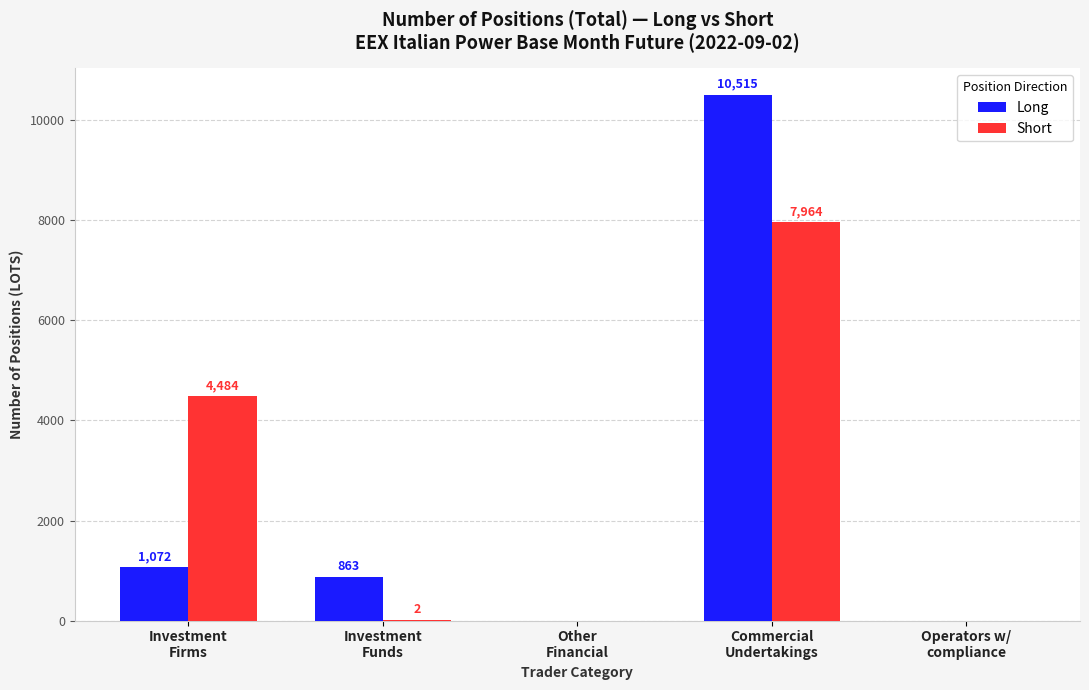

Where does the Long series first go above 863?

Investment
Firms